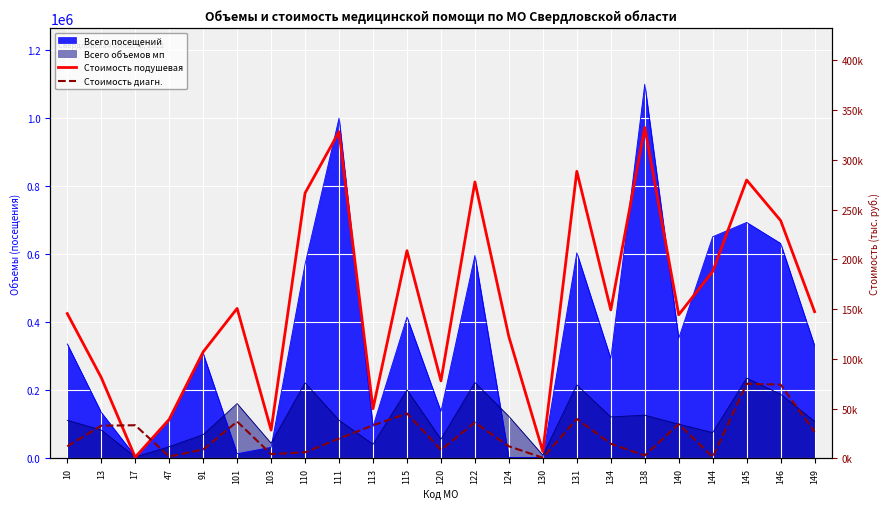

What is the difference between the highest and lowest values at 111?

308407.6